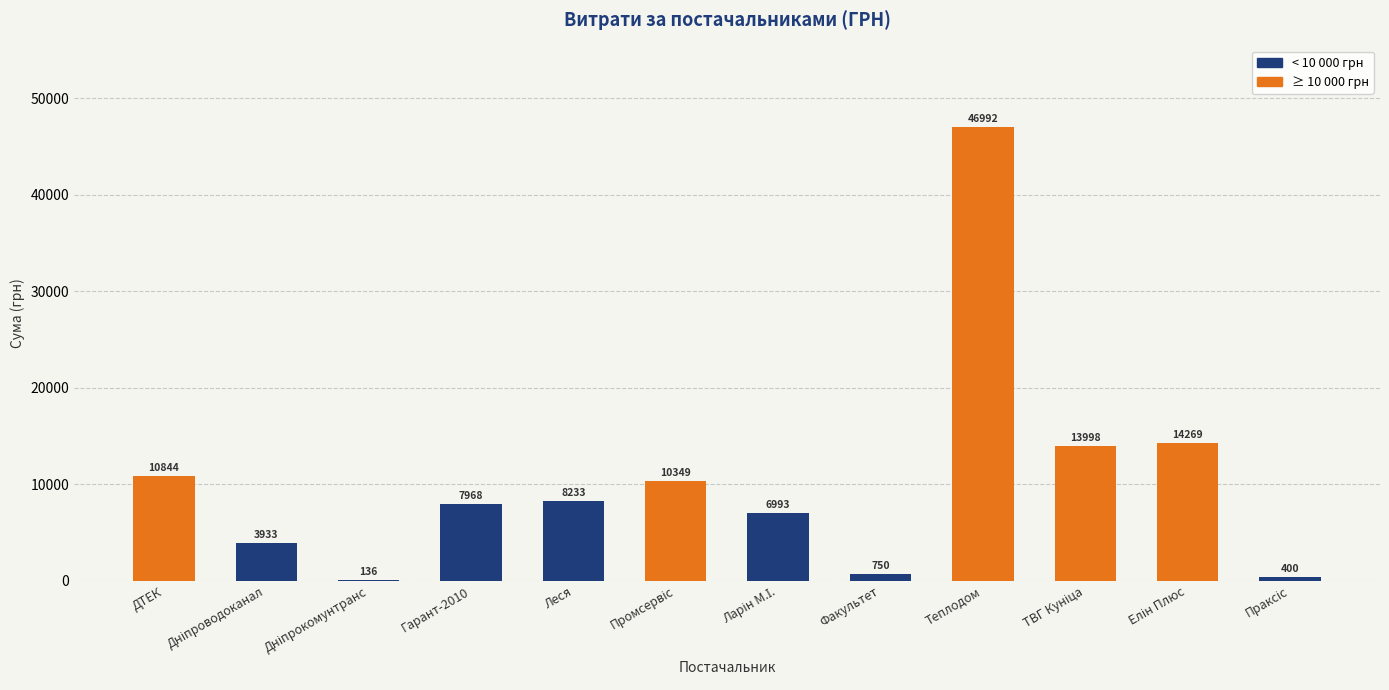

The chart shows a value of 1994.6 at Гарант-2010. True or false?

False